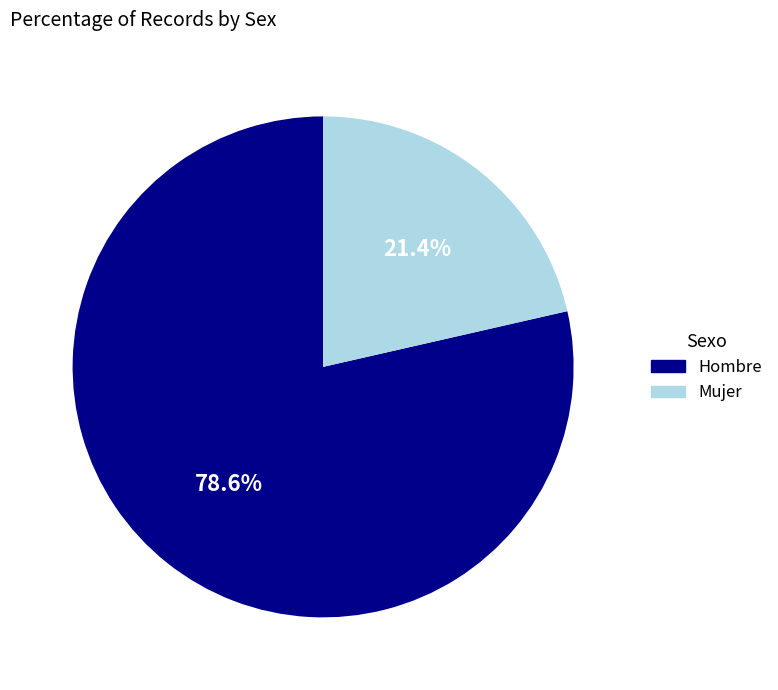

To the nearest percent, what portion does Mujer represent?

21%